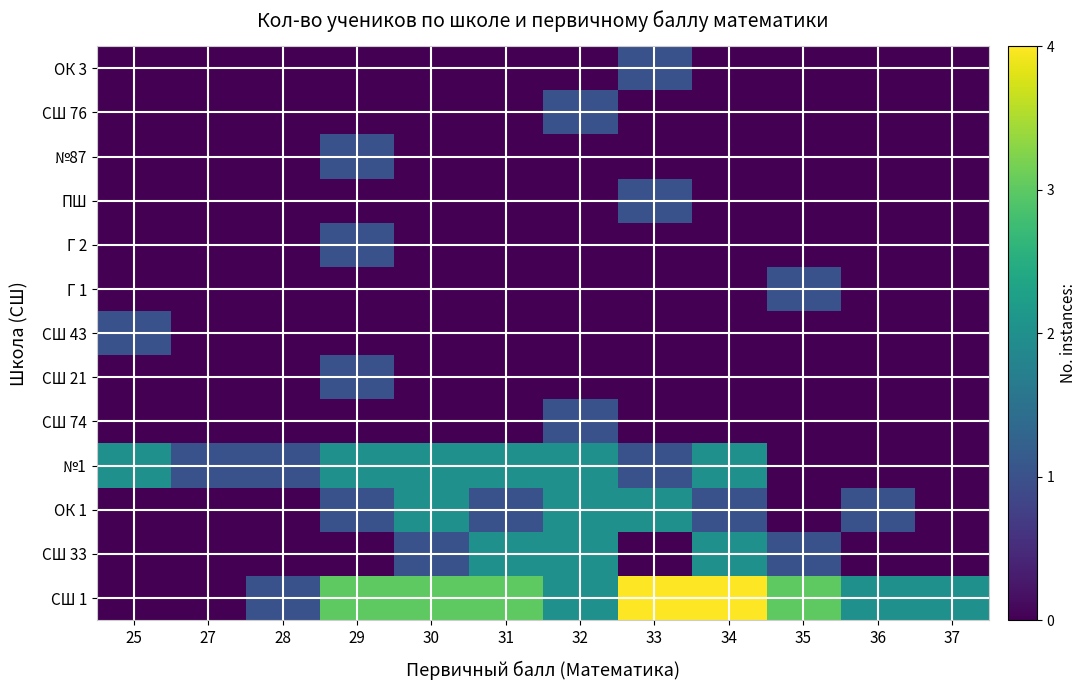

Reading right to left, extract all data points from this chart.

СШ 1: 37=2	36=2	35=3	34=4	33=4	32=2	31=3	30=3	29=3	28=1	27=0	25=0
СШ 33: 37=0	36=0	35=1	34=2	33=0	32=2	31=2	30=1	29=0	28=0	27=0	25=0
ОК 1: 37=0	36=1	35=0	34=1	33=2	32=2	31=1	30=2	29=1	28=0	27=0	25=0
№1: 37=0	36=0	35=0	34=2	33=1	32=2	31=2	30=2	29=2	28=1	27=1	25=2
СШ 74: 37=0	36=0	35=0	34=0	33=0	32=1	31=0	30=0	29=0	28=0	27=0	25=0
СШ 21: 37=0	36=0	35=0	34=0	33=0	32=0	31=0	30=0	29=1	28=0	27=0	25=0
СШ 43: 37=0	36=0	35=0	34=0	33=0	32=0	31=0	30=0	29=0	28=0	27=0	25=1
Г 1: 37=0	36=0	35=1	34=0	33=0	32=0	31=0	30=0	29=0	28=0	27=0	25=0
Г 2: 37=0	36=0	35=0	34=0	33=0	32=0	31=0	30=0	29=1	28=0	27=0	25=0
ПШ: 37=0	36=0	35=0	34=0	33=1	32=0	31=0	30=0	29=0	28=0	27=0	25=0
№87: 37=0	36=0	35=0	34=0	33=0	32=0	31=0	30=0	29=1	28=0	27=0	25=0
СШ 76: 37=0	36=0	35=0	34=0	33=0	32=1	31=0	30=0	29=0	28=0	27=0	25=0
ОК 3: 37=0	36=0	35=0	34=0	33=1	32=0	31=0	30=0	29=0	28=0	27=0	25=0